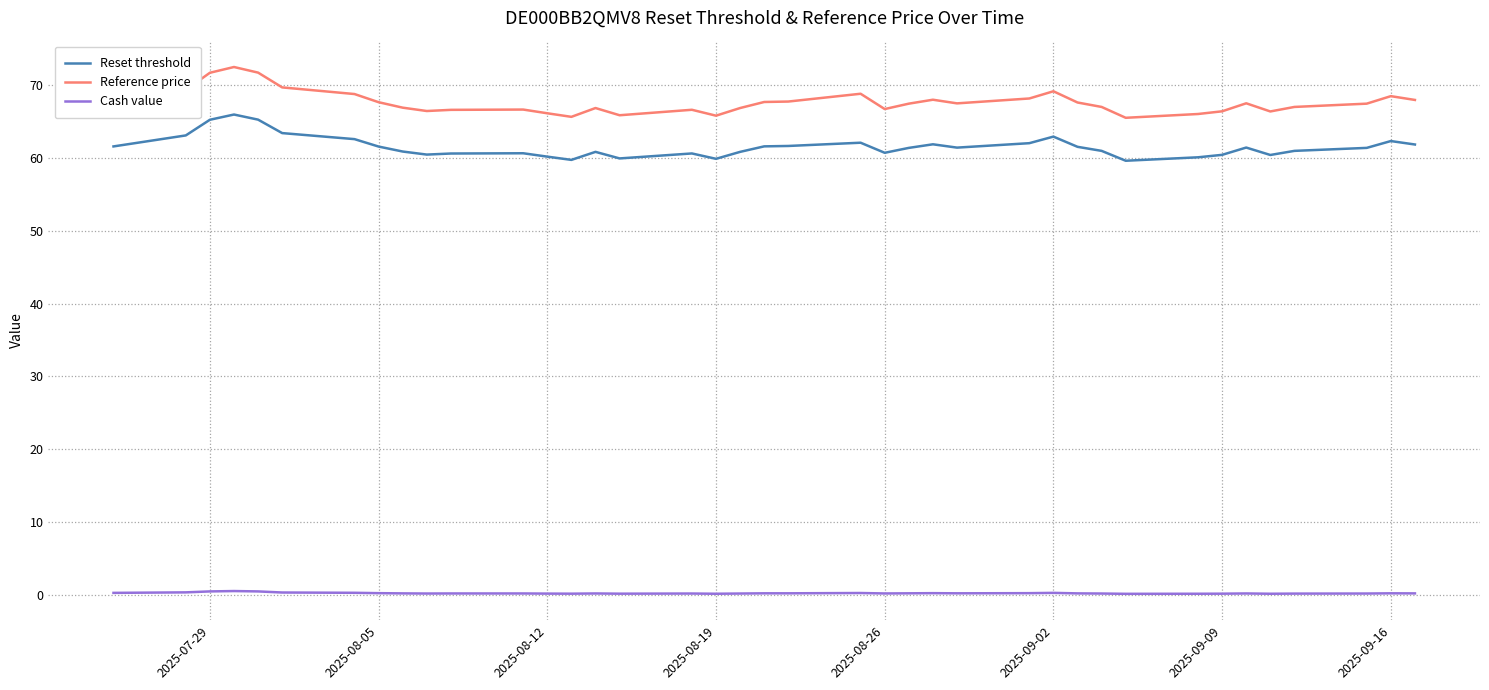

True or false: Reference price and Reset threshold cross at least once.

False